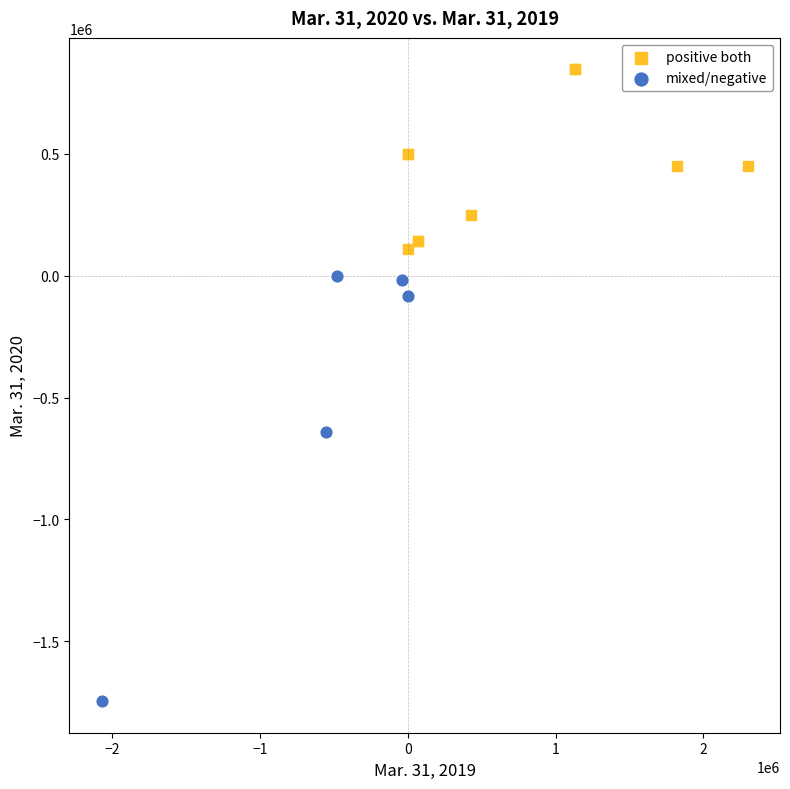

Which series reaches the maximum Y coordinate?

positive both